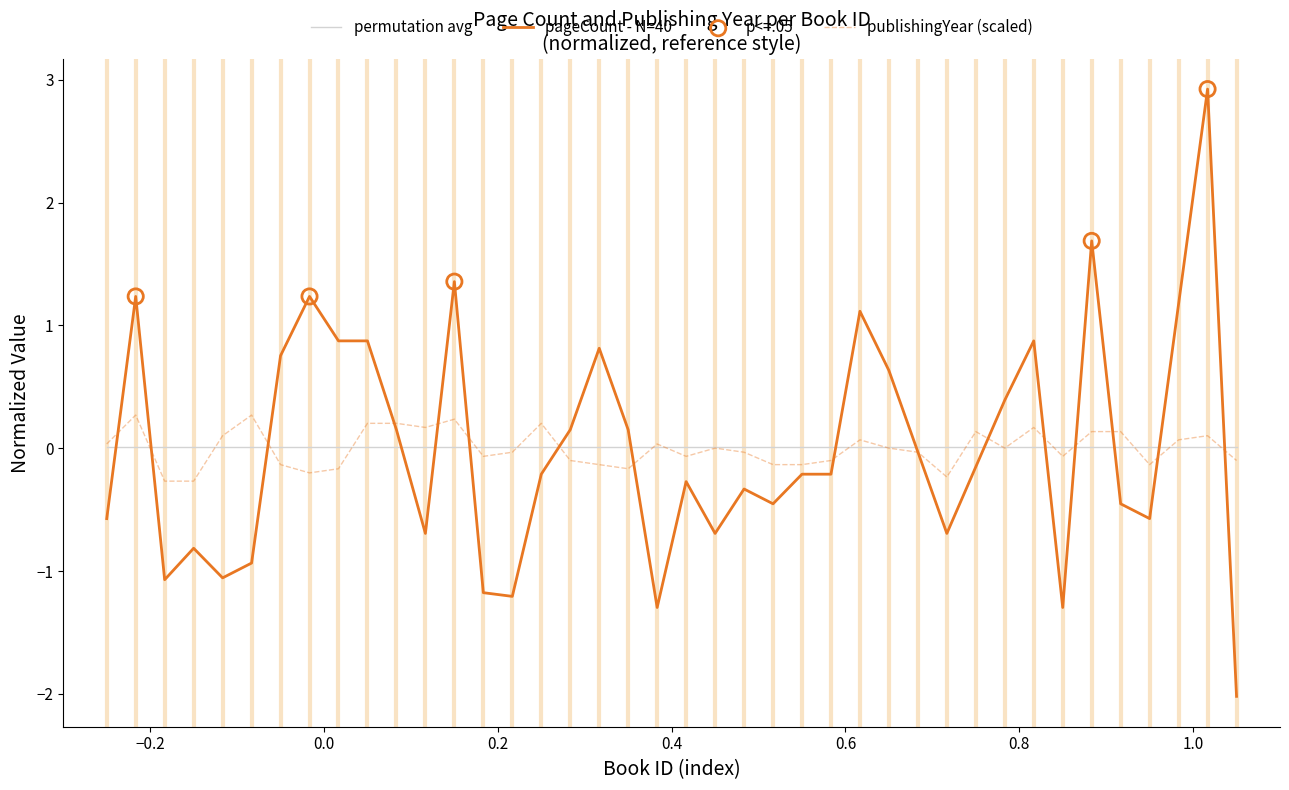

List the series in order of their peak value, lowest first.

permutation avg, publishingYear (scaled), pageCount - N=40